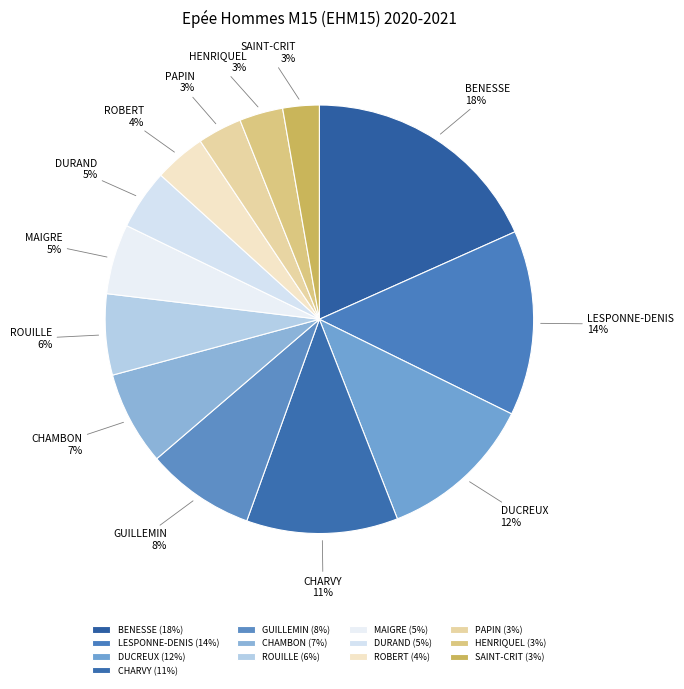

Between LESPONNE-DENIS and PAPIN, which is larger?

LESPONNE-DENIS